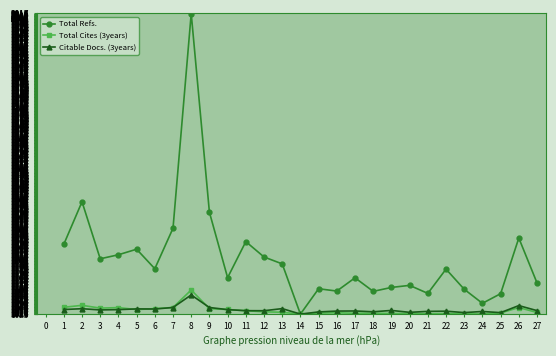

What is the lowest value of the Total Cites (3years) series?

1023.0